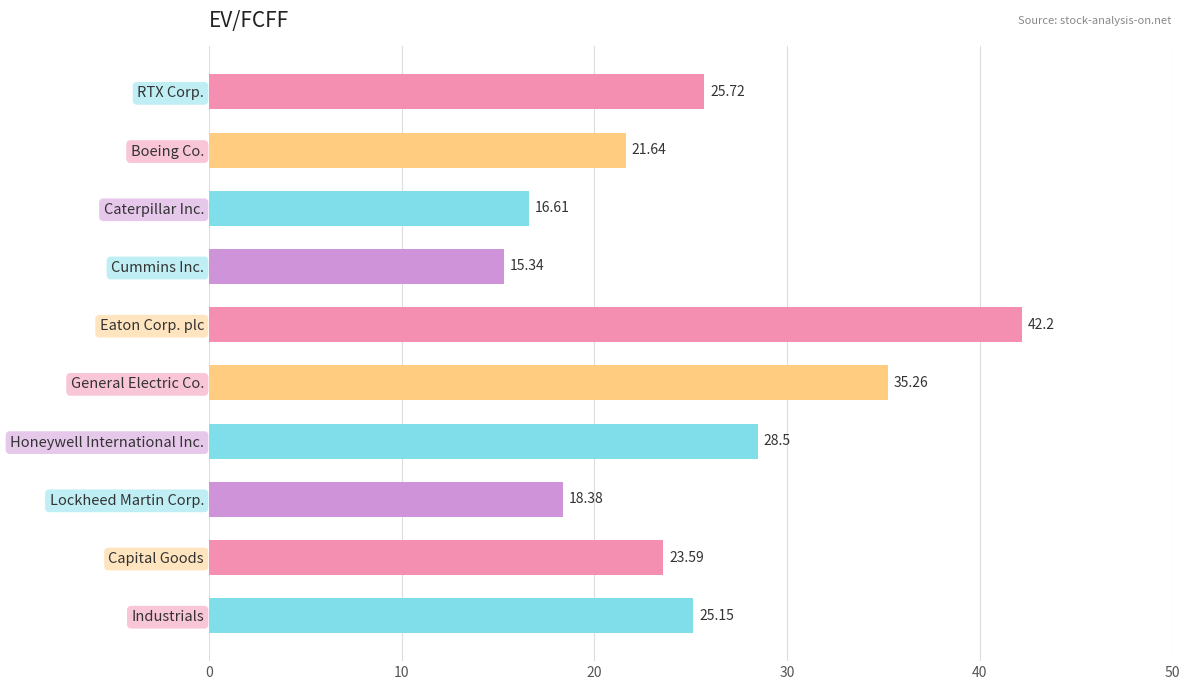

Rank the categories by value from lowest to highest.

Cummins Inc., Caterpillar Inc., Lockheed Martin Corp., Boeing Co., Capital Goods, Industrials, RTX Corp., Honeywell International Inc., General Electric Co., Eaton Corp. plc